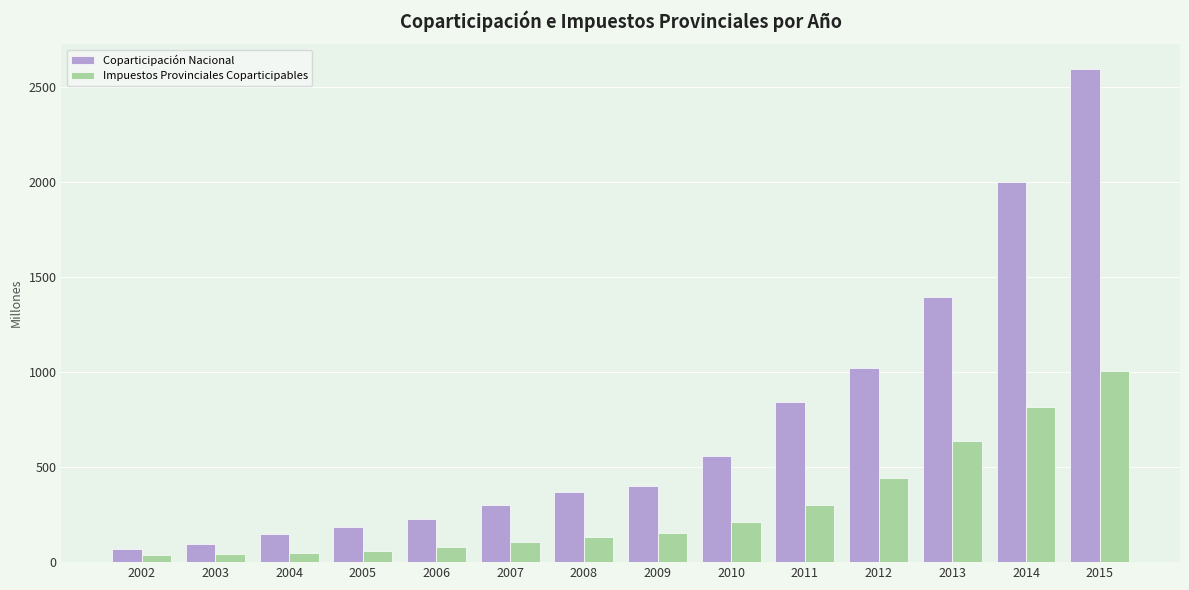

Which series has the largest total across all categories?

Coparticipación Nacional